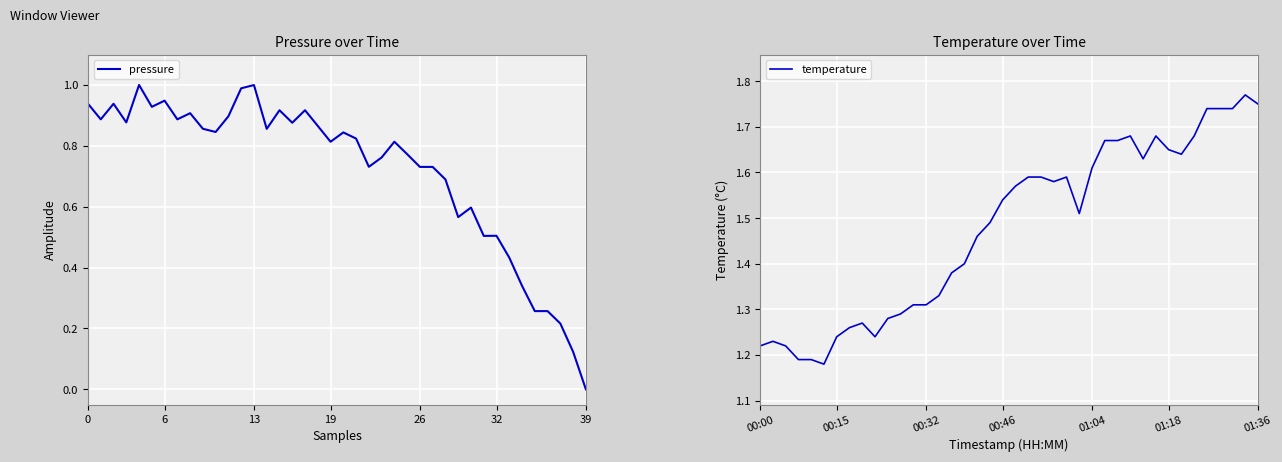

At how many categories does at least one series exceed 0?

40